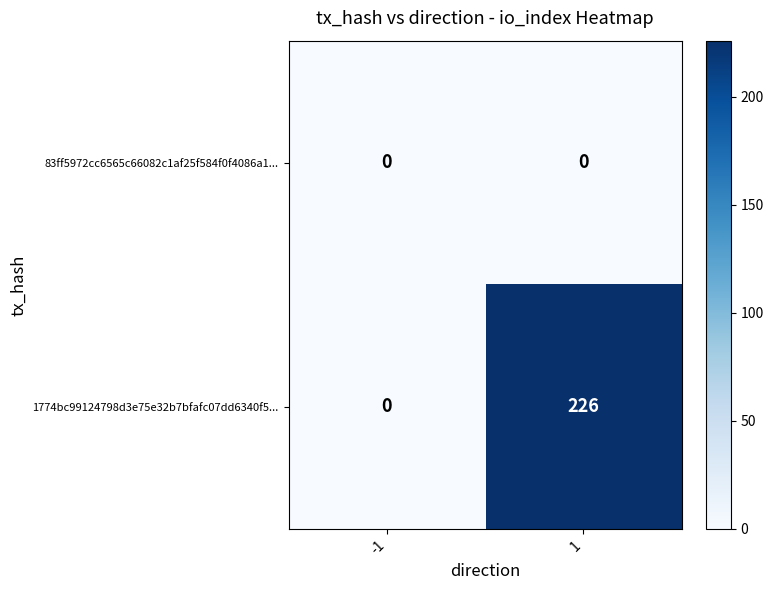

True or false: 83ff5972cc6565c66082c1af25f584f0f4086a1... has a value of 0 at 1.

True